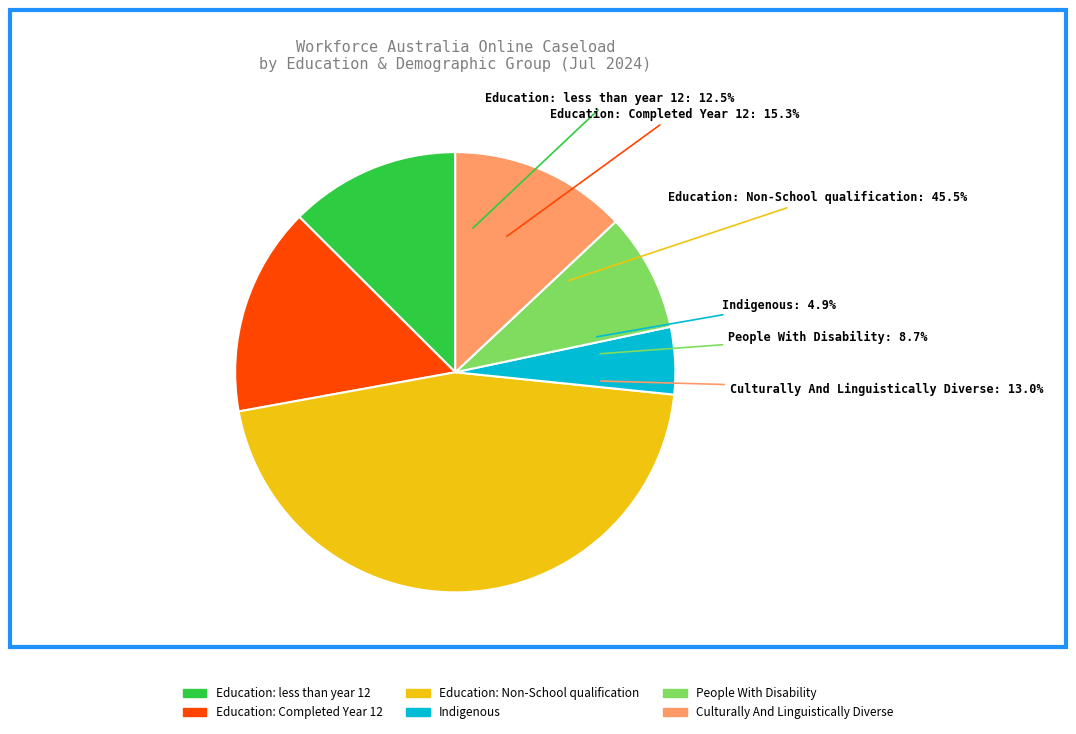

What percentage is the Culturally And Linguistically Diverse slice, to the nearest percent?

13%